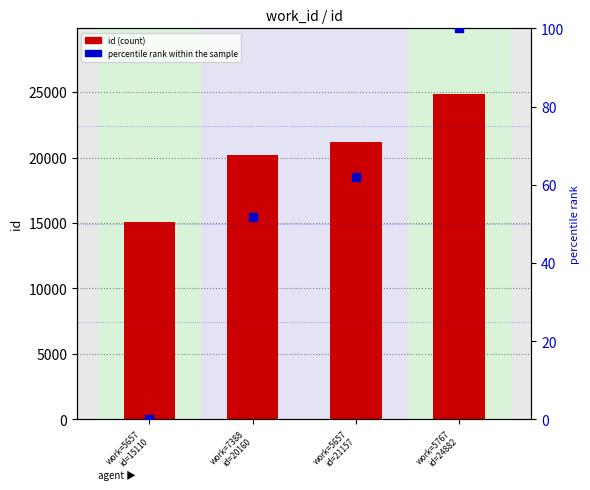

Which series contains the highest Y value?

id (count)